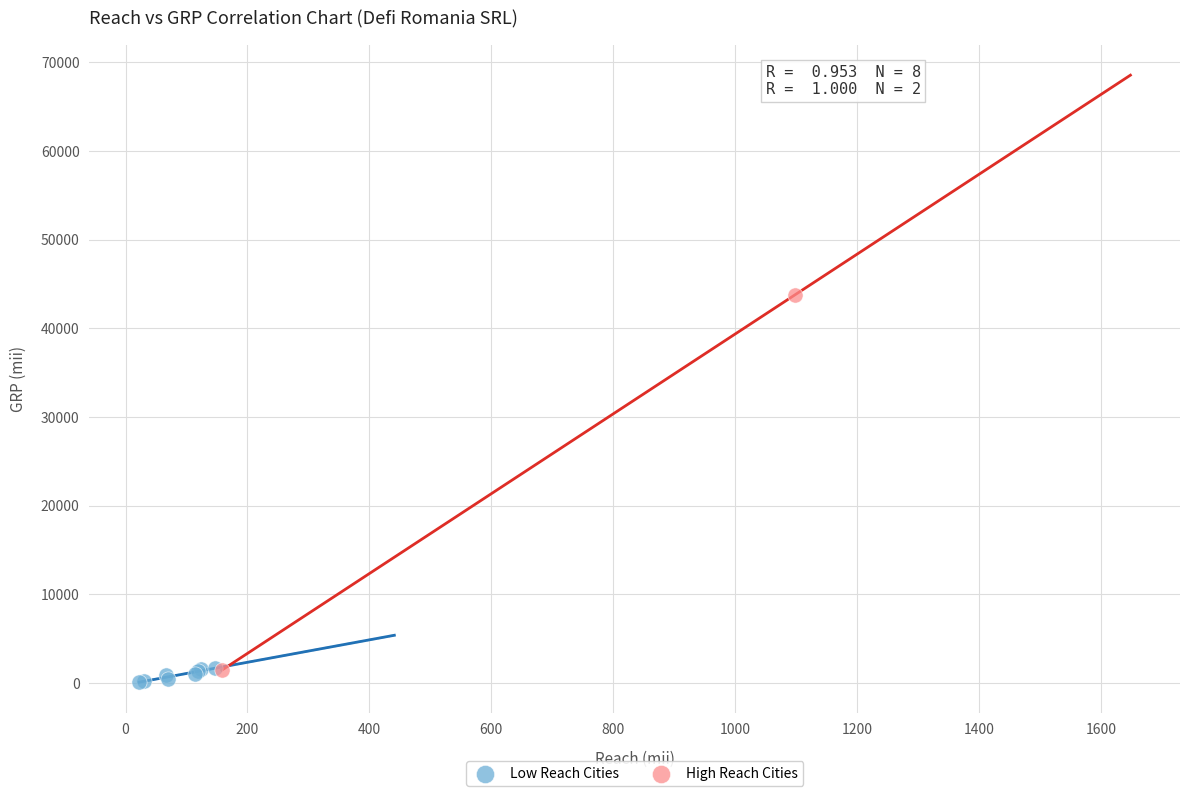

Which series contains the lowest Y value?

Low Reach Cities